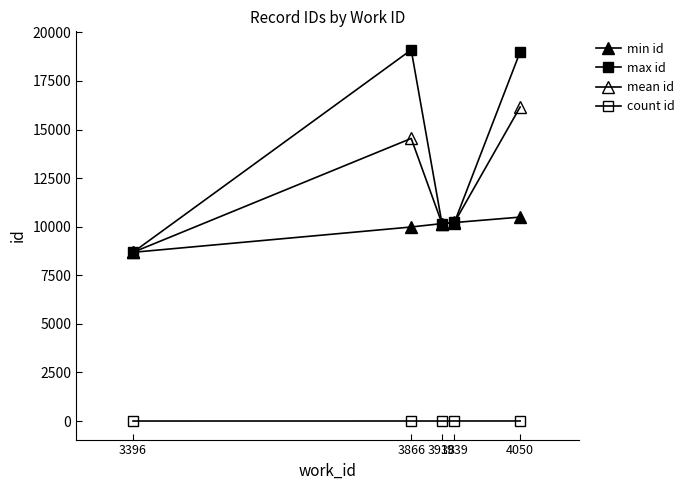

How many categories are shown in the chart?

5